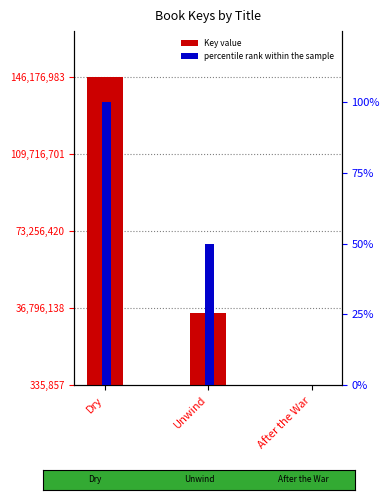

Where does the Key value series first go above 34293211?

Dry